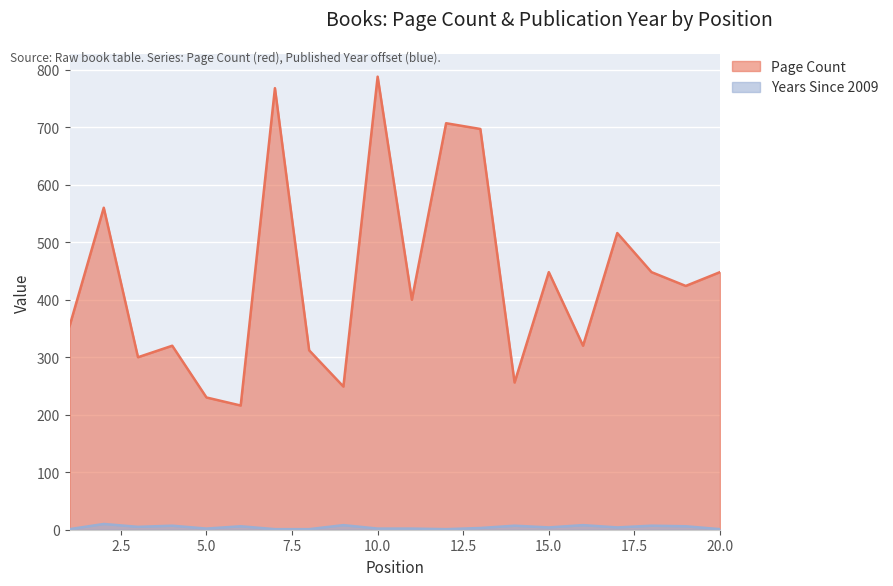

What is the difference between the maximum and second lowest values in the Page Count series?

558